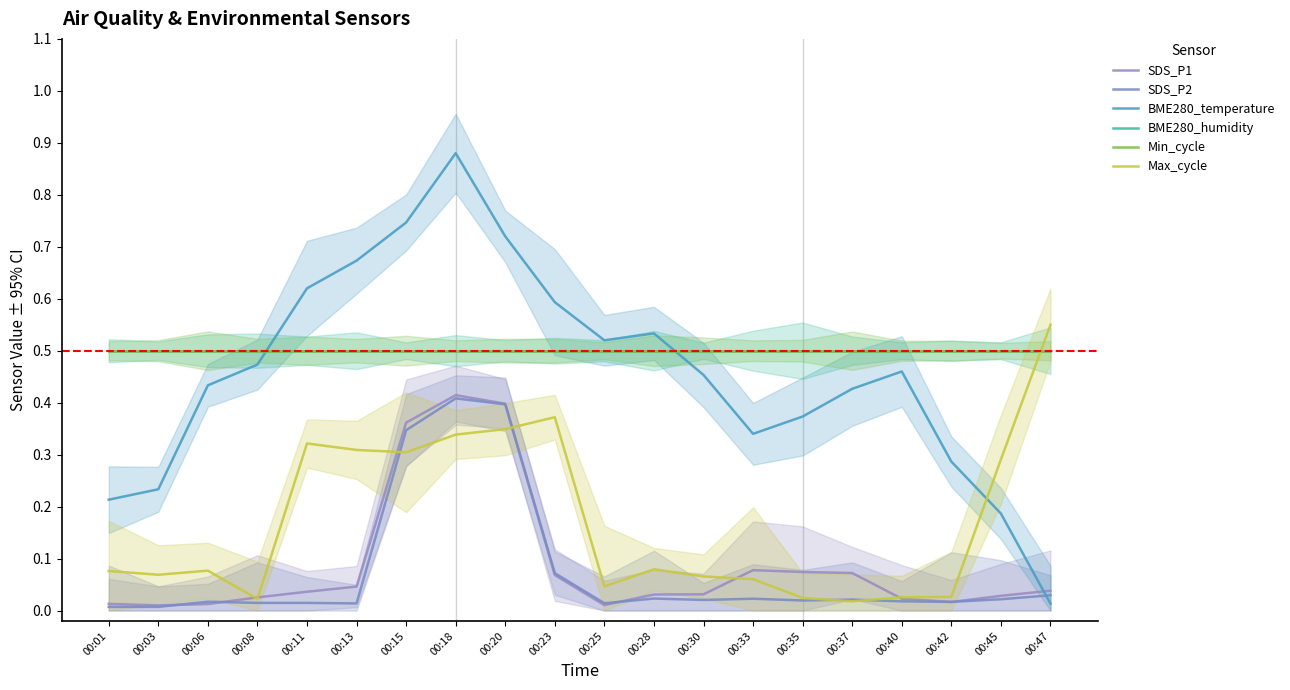

True or false: BME280_humidity and SDS_P1 cross at least once.

False